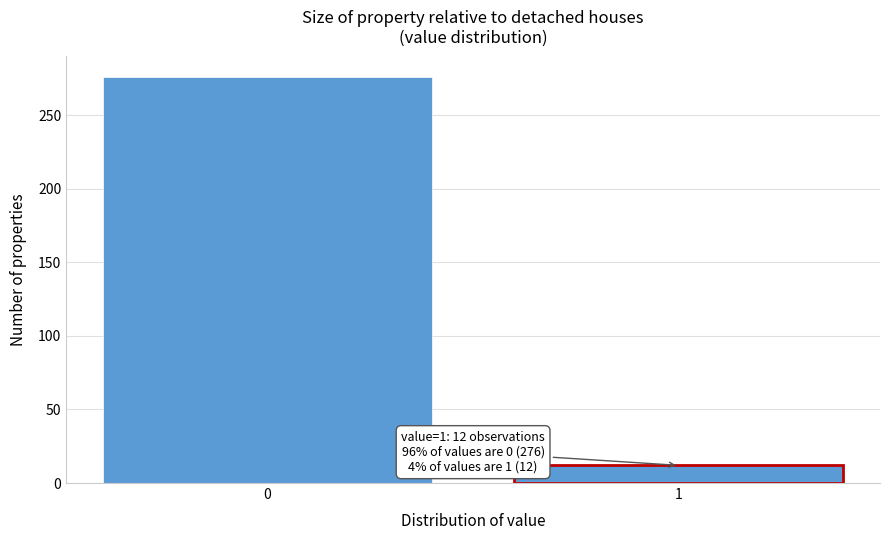

Reading left to right, extract all data points from this chart.

0=276	1=12